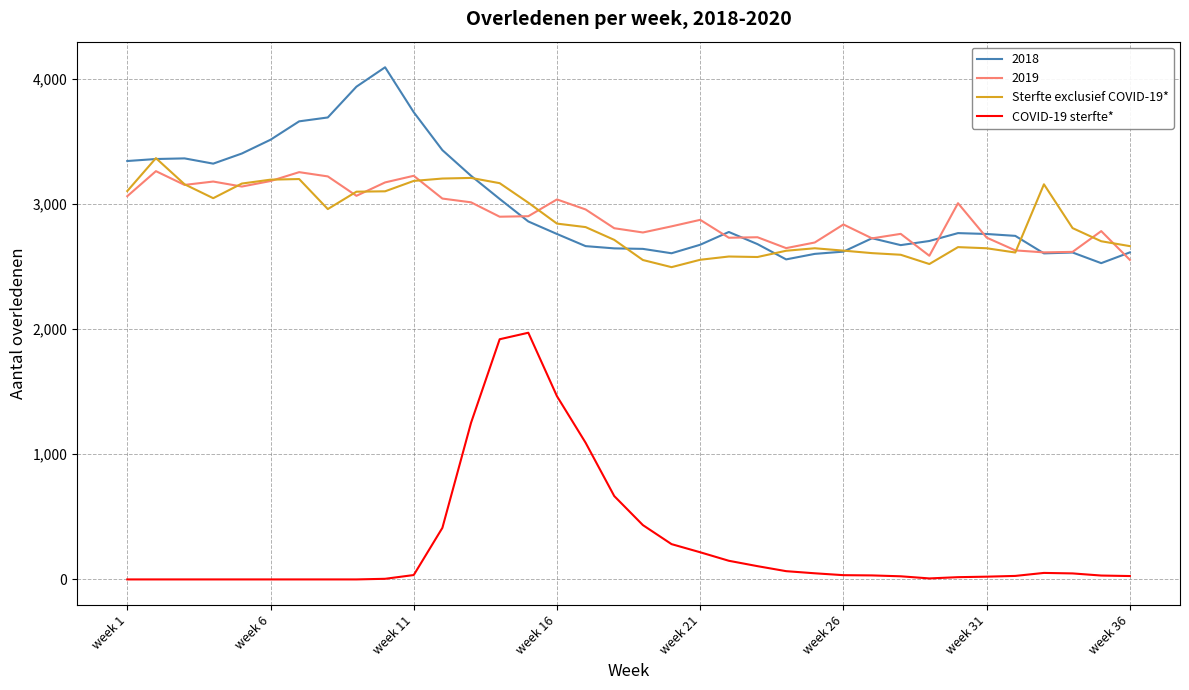

What is the maximum value for 2019?

3262